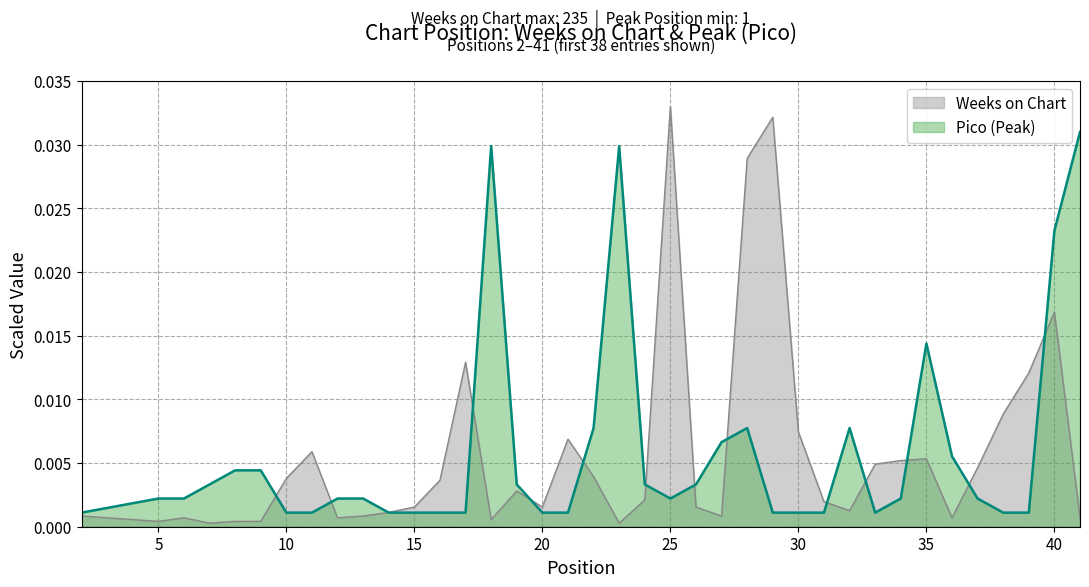

At which category is the sum across all series the highest?

40